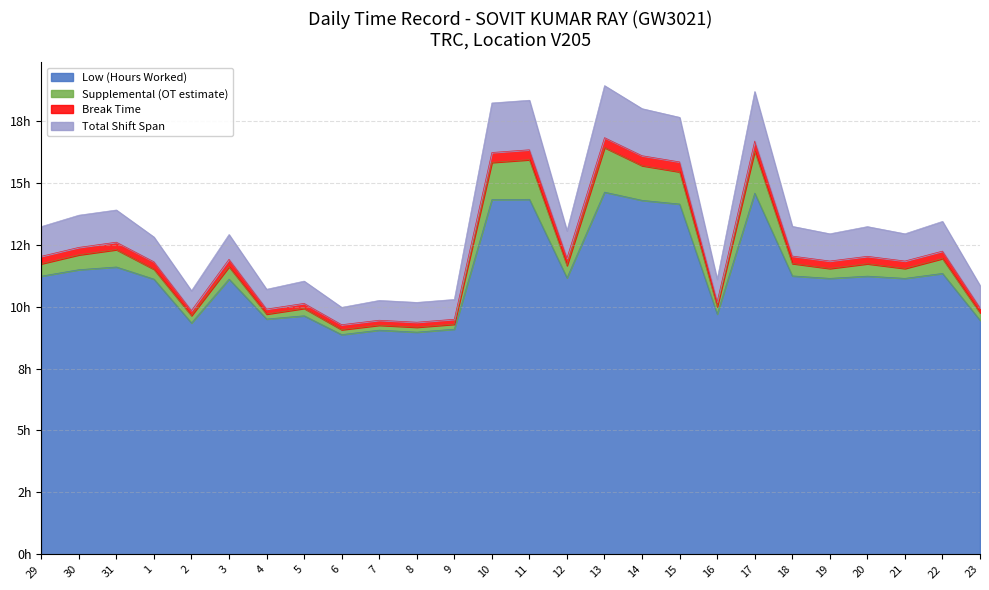

How many interior local valleys does the Low (Hours Worked) series have?

8